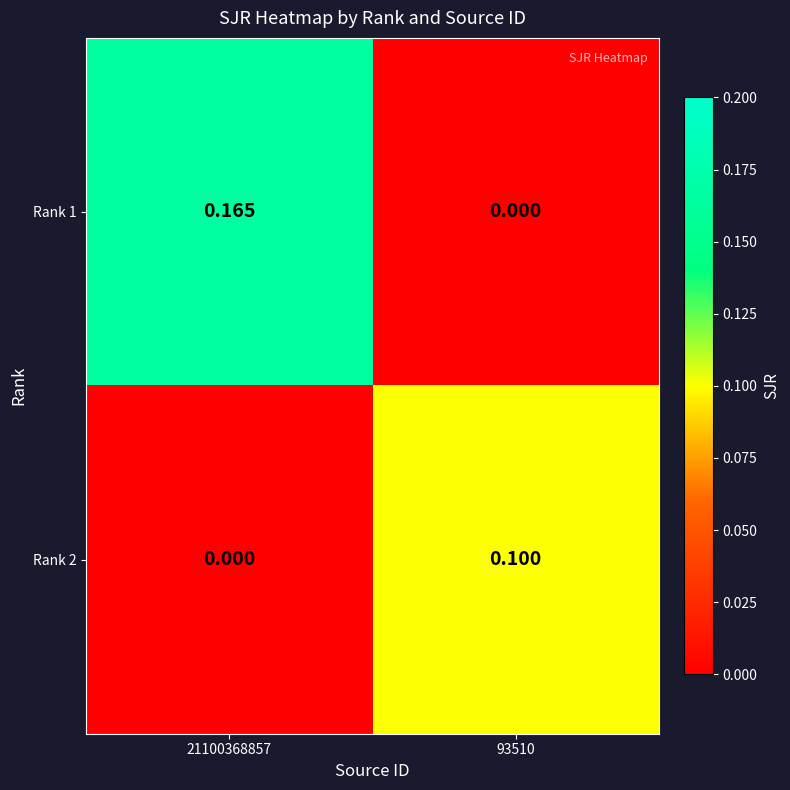

At how many categories does at least one series exceed 0?

2